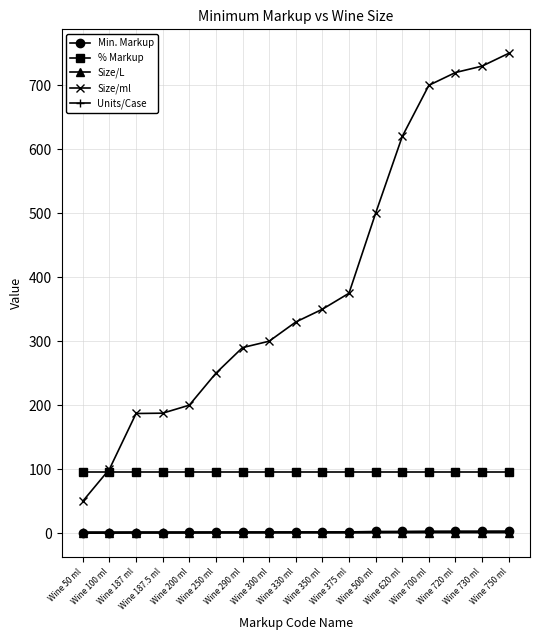

True or false: Min. Markup and % Markup cross at least once.

False